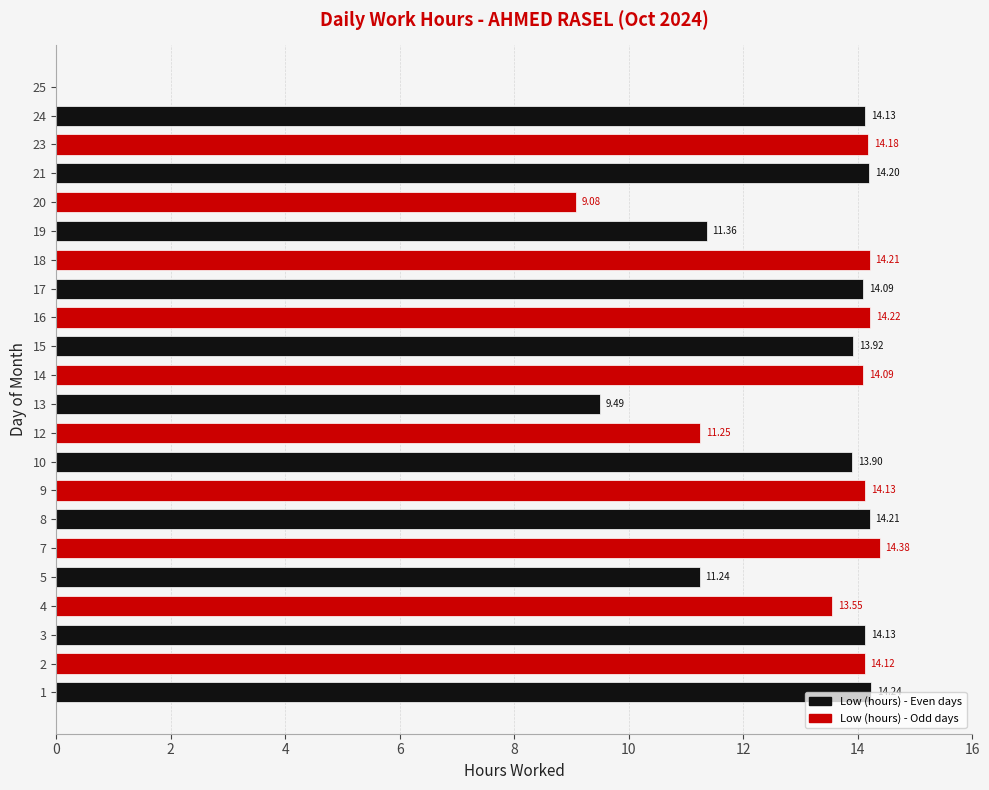

What is the change in value from 3 to 13?

-4.6